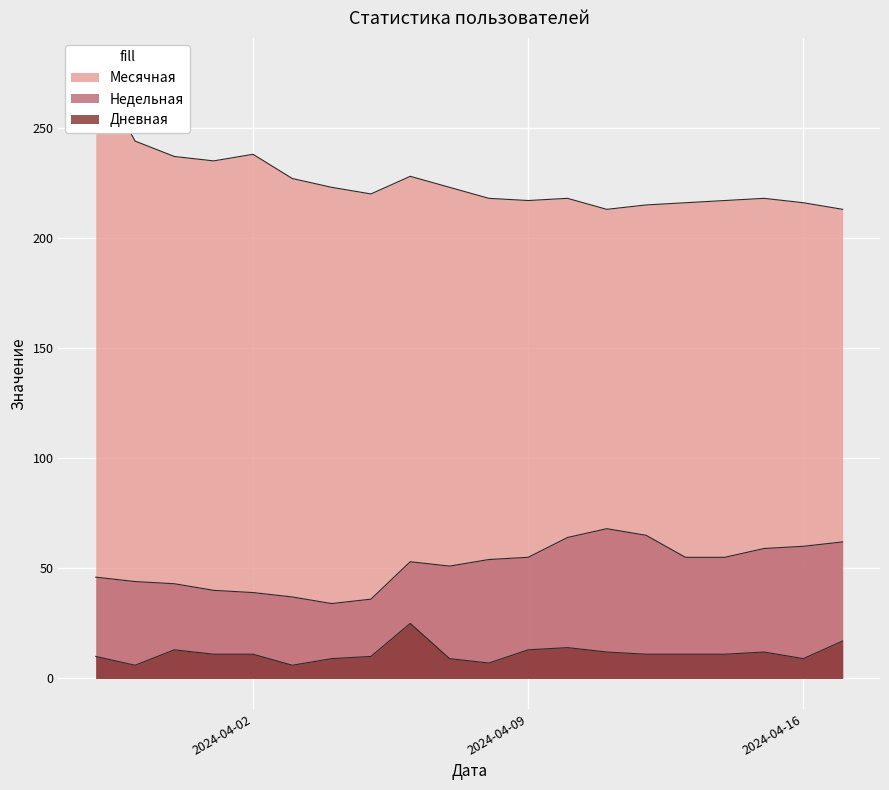

Which series changed the most between 2024-04-13 and 2024-04-07?

Месячная